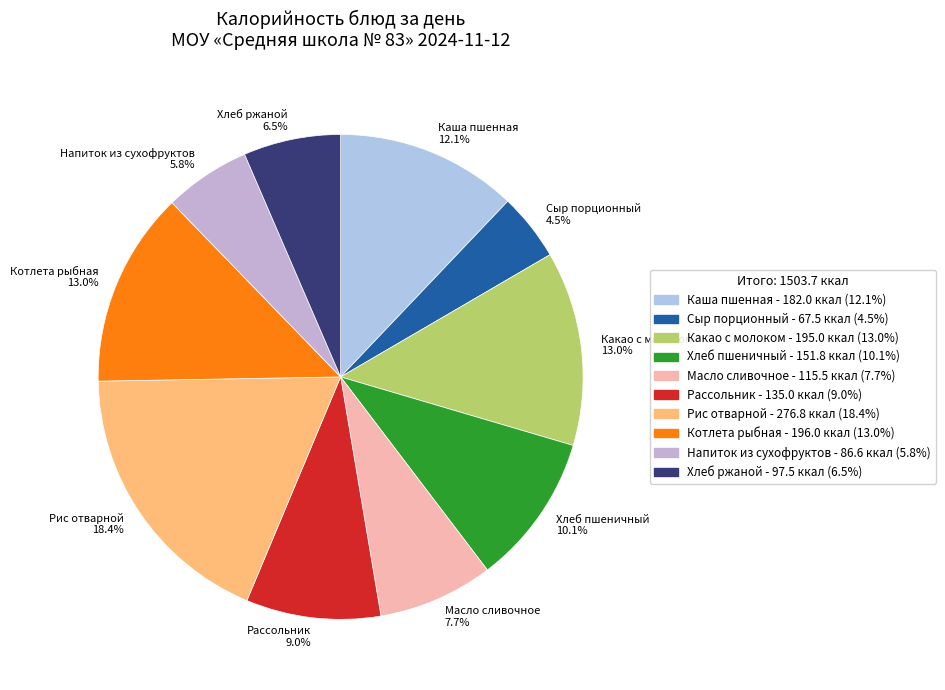

How many slices are in this pie chart?

10